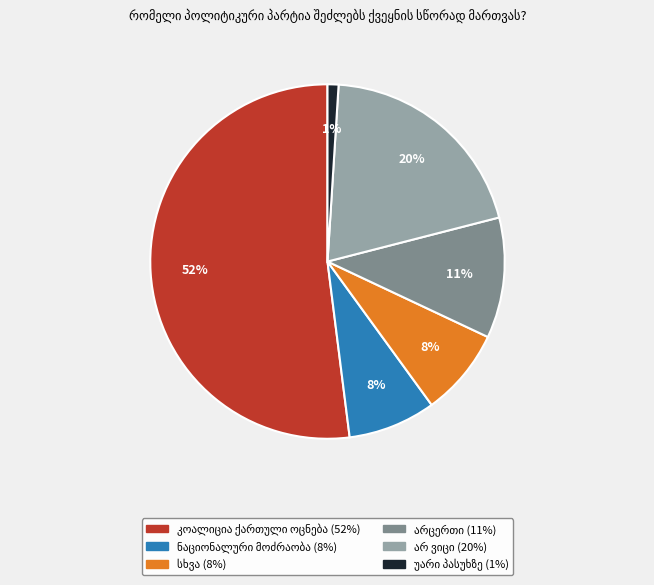

How many segments does this pie chart have?

6